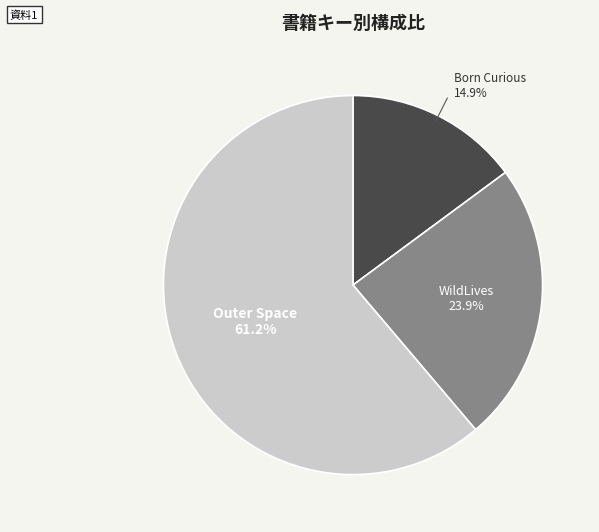

Is it true that Born Curious is 15% of the pie?

True